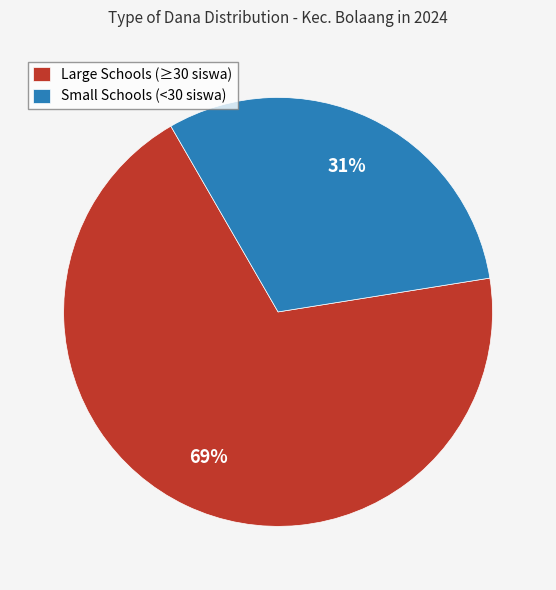

To the nearest percent, what is the average slice percentage?

50%